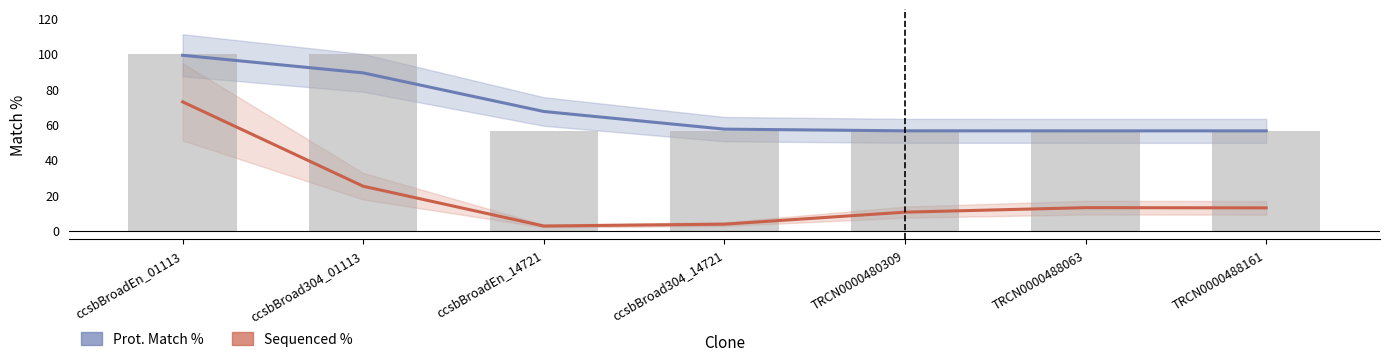

Does the chart contain stacked bars?

No